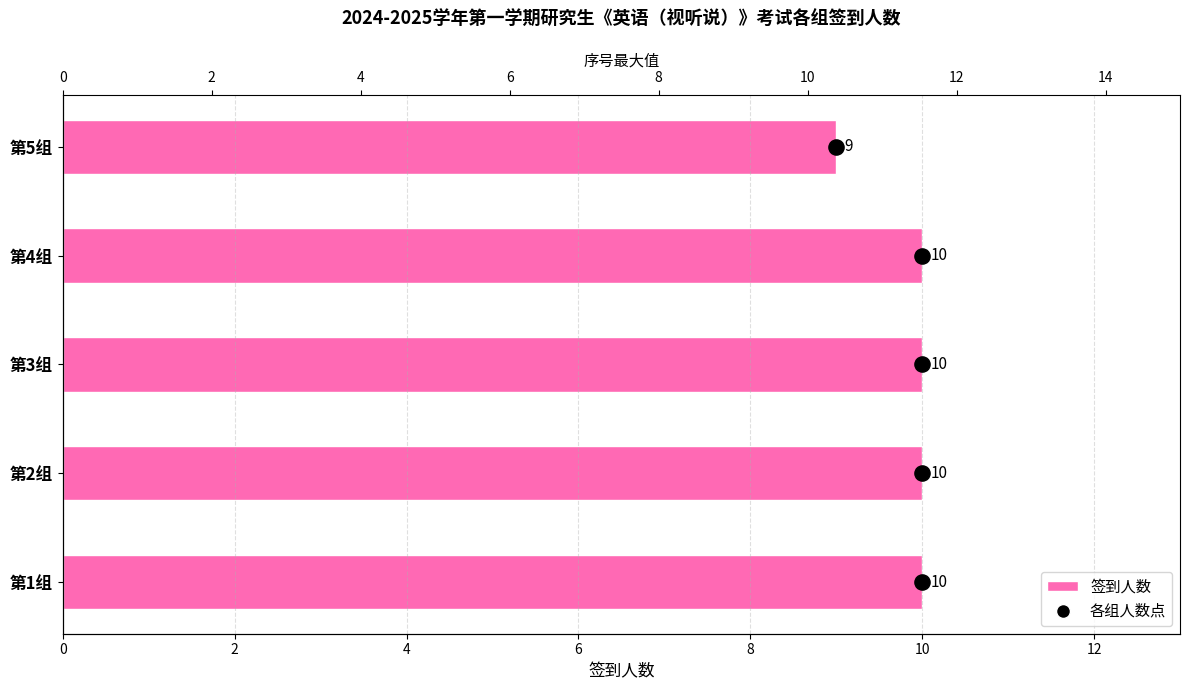

At how many categories does at least one series exceed 7?

5